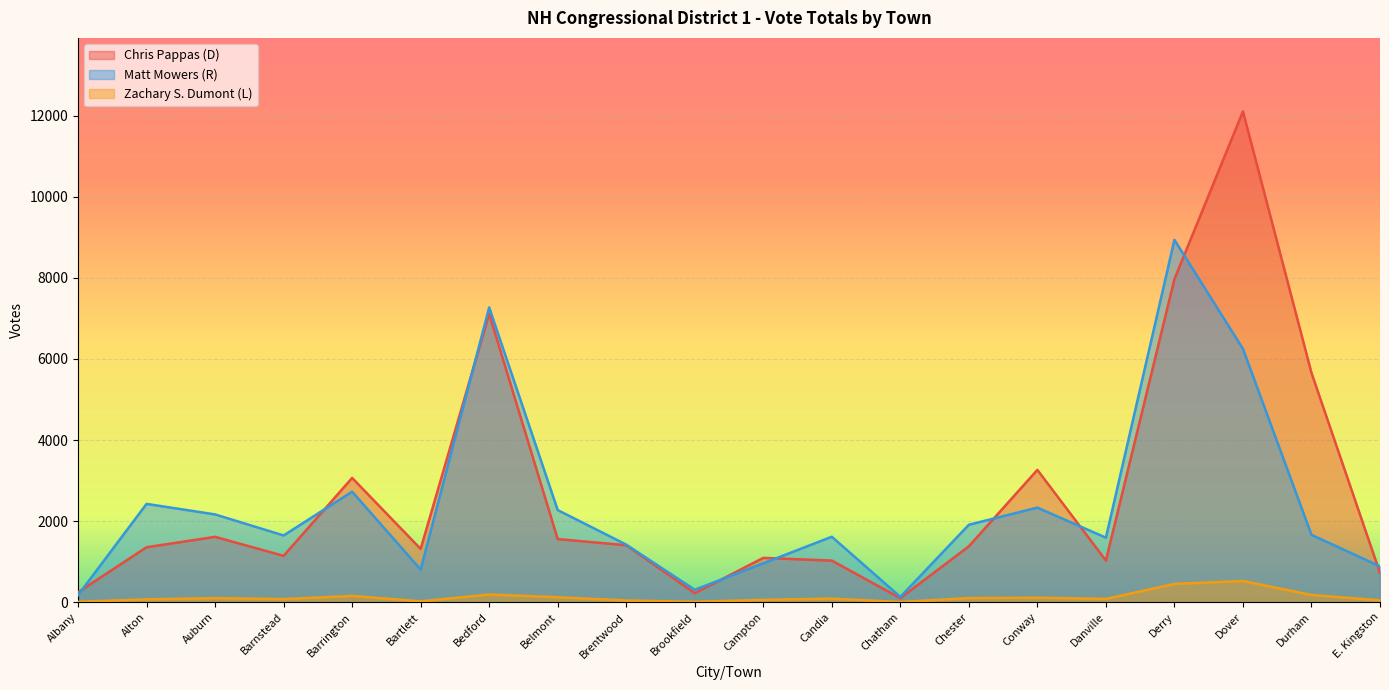

True or false: Chris Pappas (D) and Zachary S. Dumont (L) cross at least once.

False